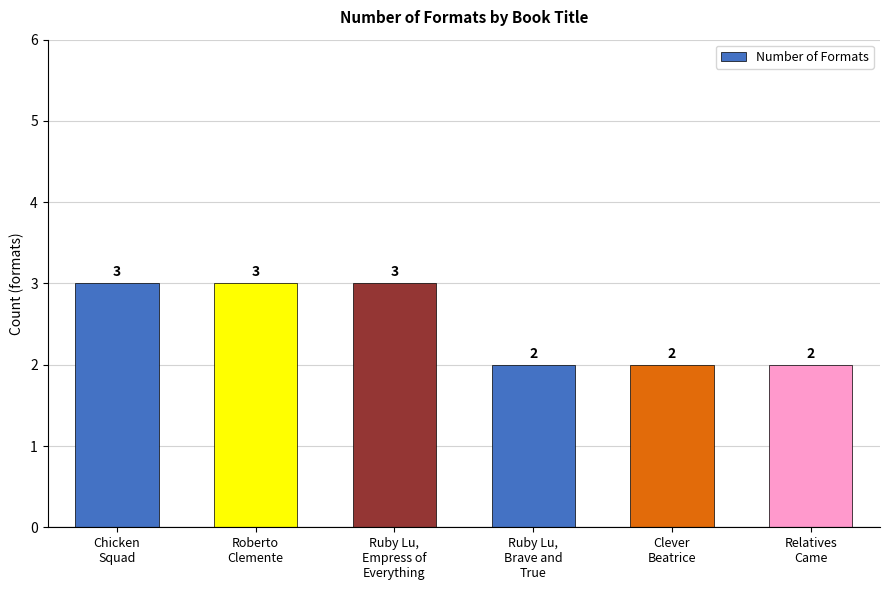

The chart shows a value of 3 at Roberto
Clemente. True or false?

True